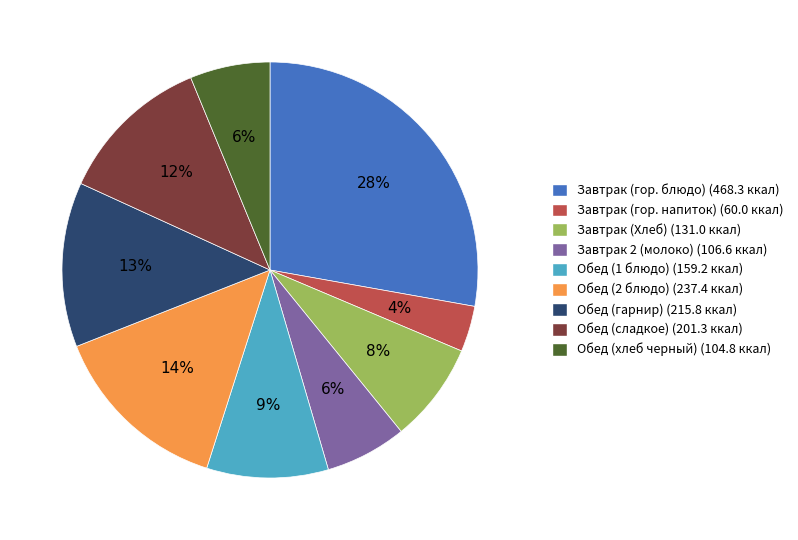

Is the sum of Завтрак (гор. блюдо) and Завтрак 2 (молоко) greater than half?

No